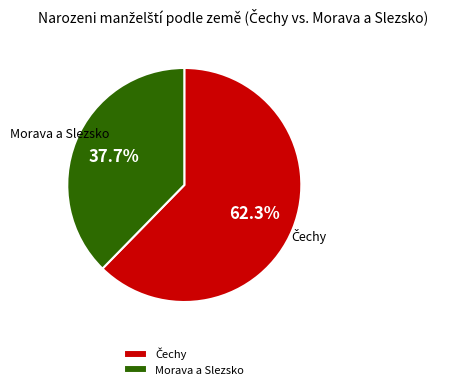

Which category has the smallest portion of the pie?

Morava a Slezsko